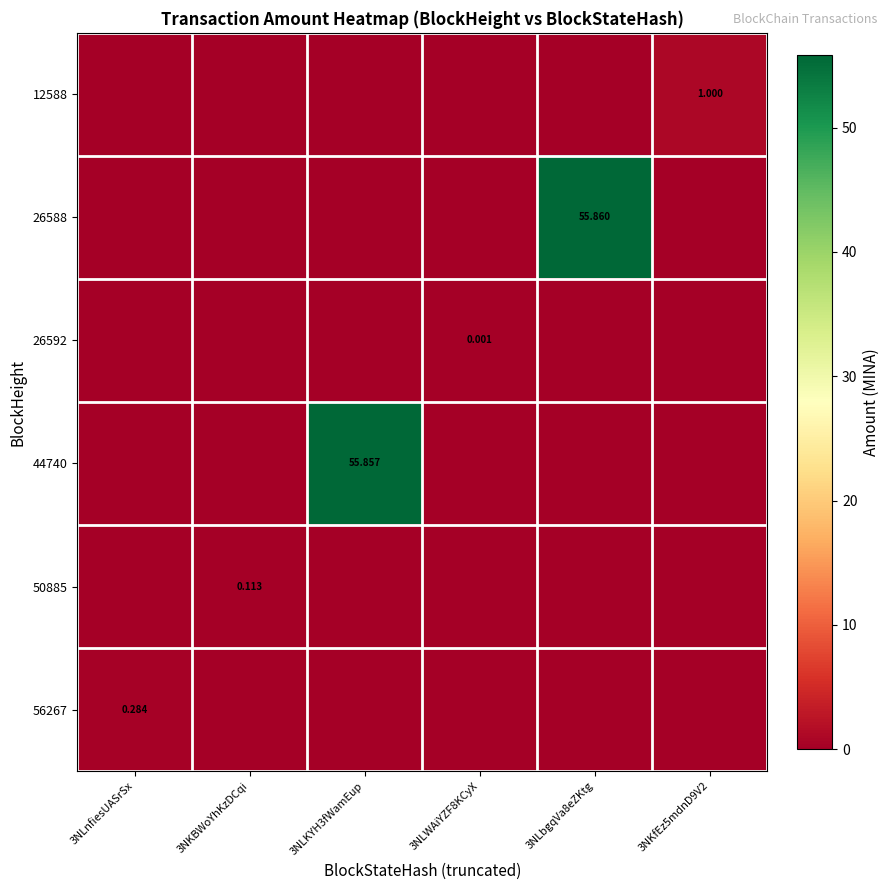

At which label does 44740 reach its peak?

3NLKYH3fWamEup